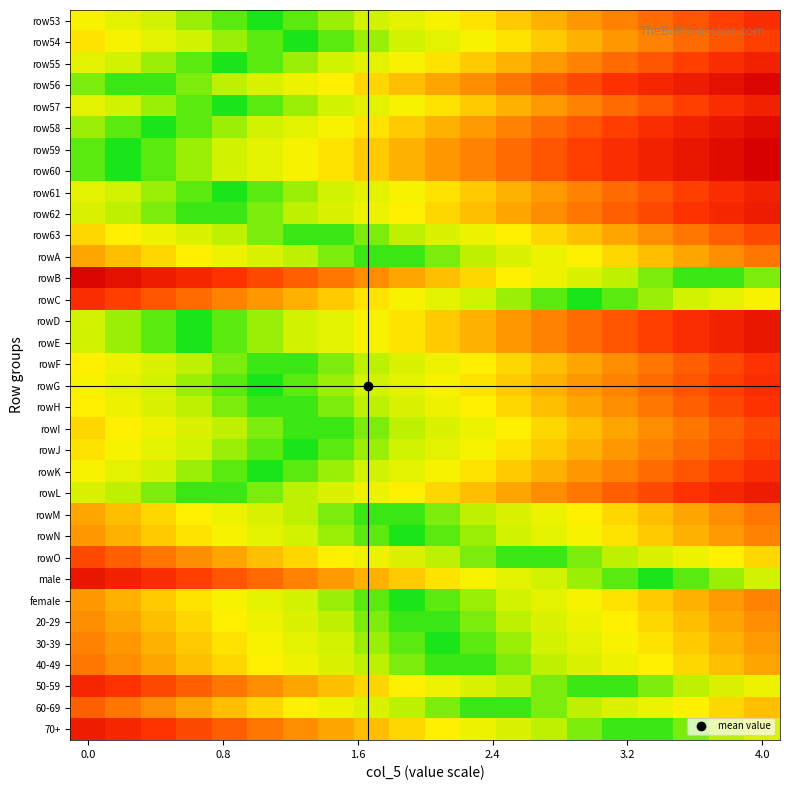

How many series are shown in this chart?

34